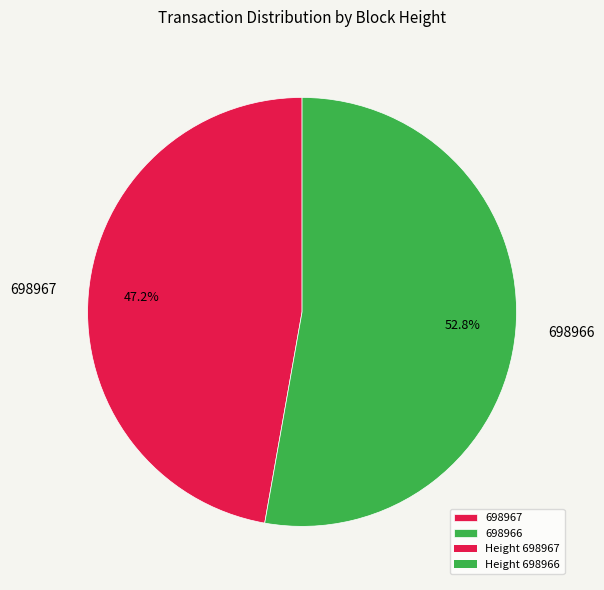

To the nearest percent, what portion does 698966 represent?

53%